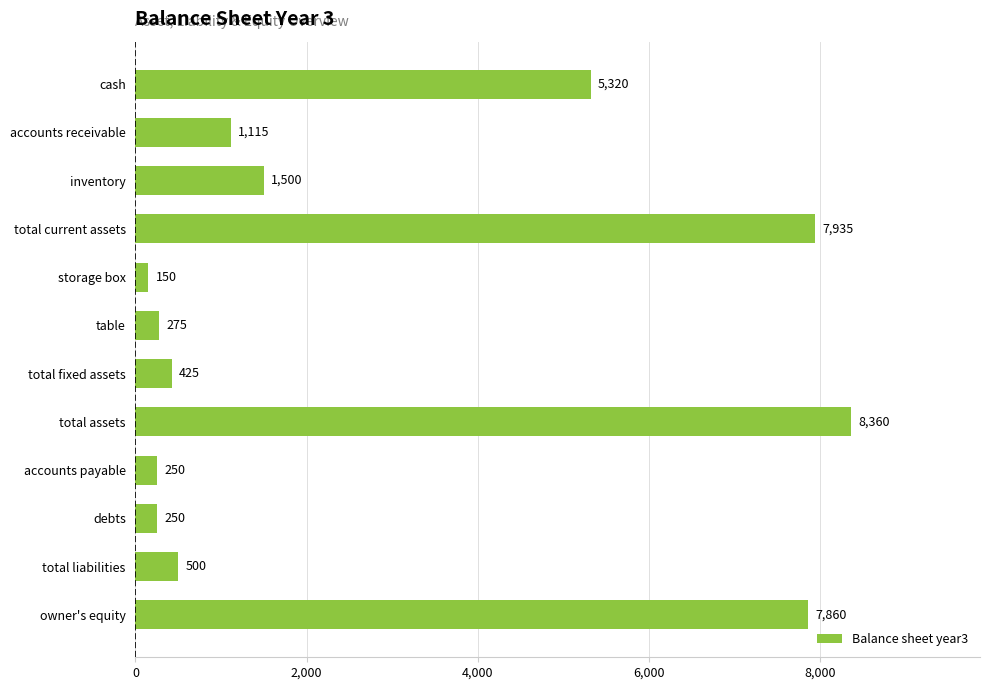

The chart shows a value of 250 at accounts payable. True or false?

True